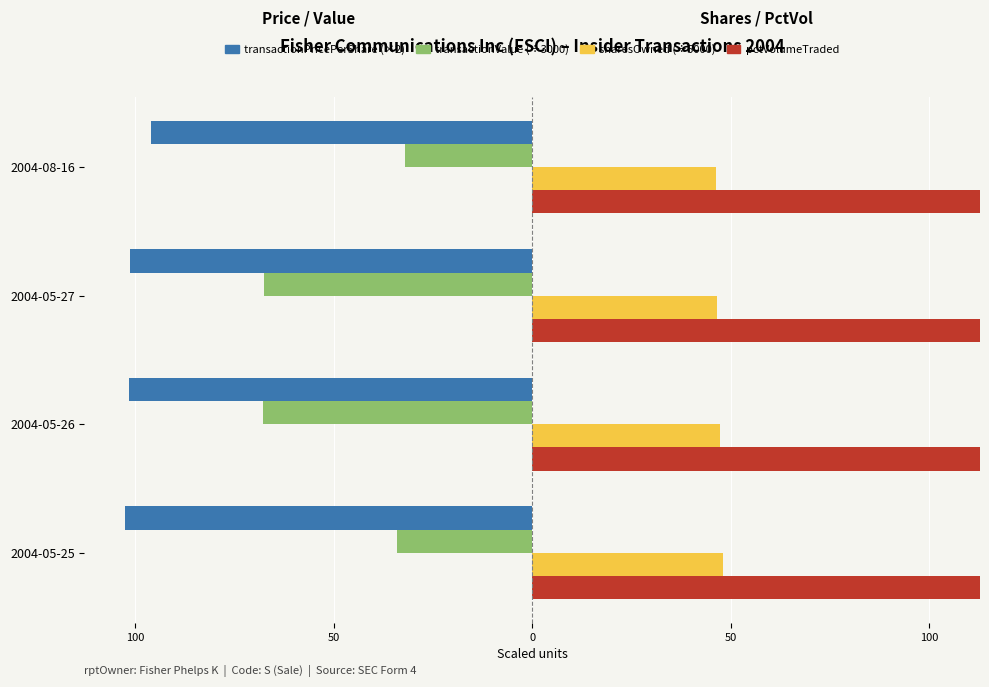

The value of transactionValue (÷3000) at 2004-05-26 is -15.0. True or false?

False